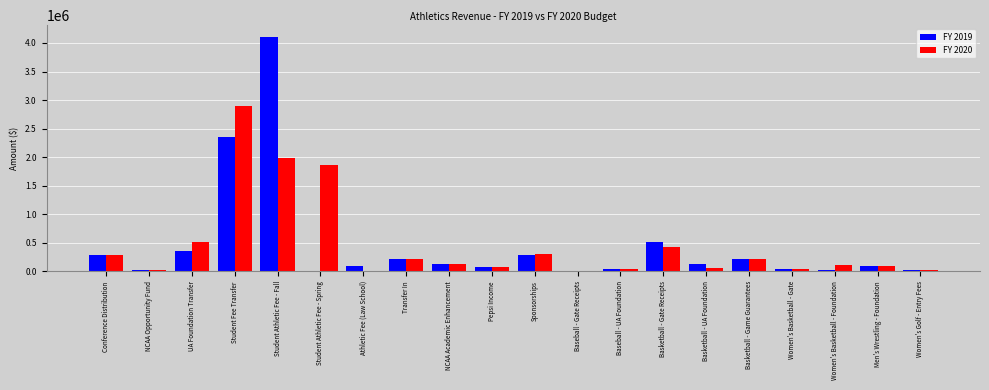

Is it true that FY 2020 equals 2960353 at Student Athletic Fee - Fall?

False